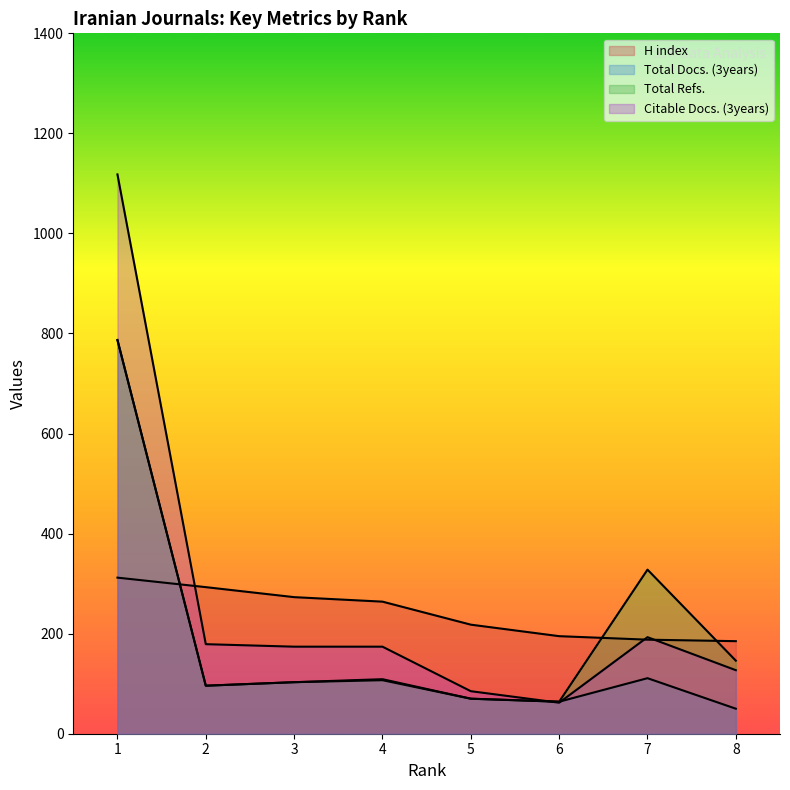

What is the difference between the maximum and second lowest values in the H index series?

124